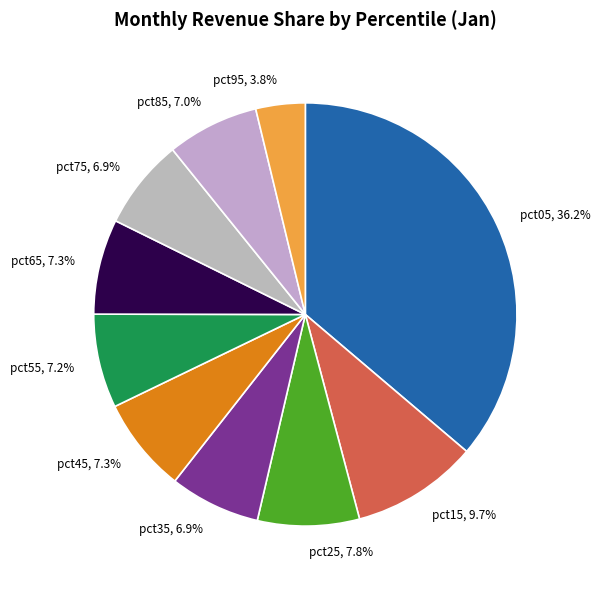

Which slice is the largest?

pct05